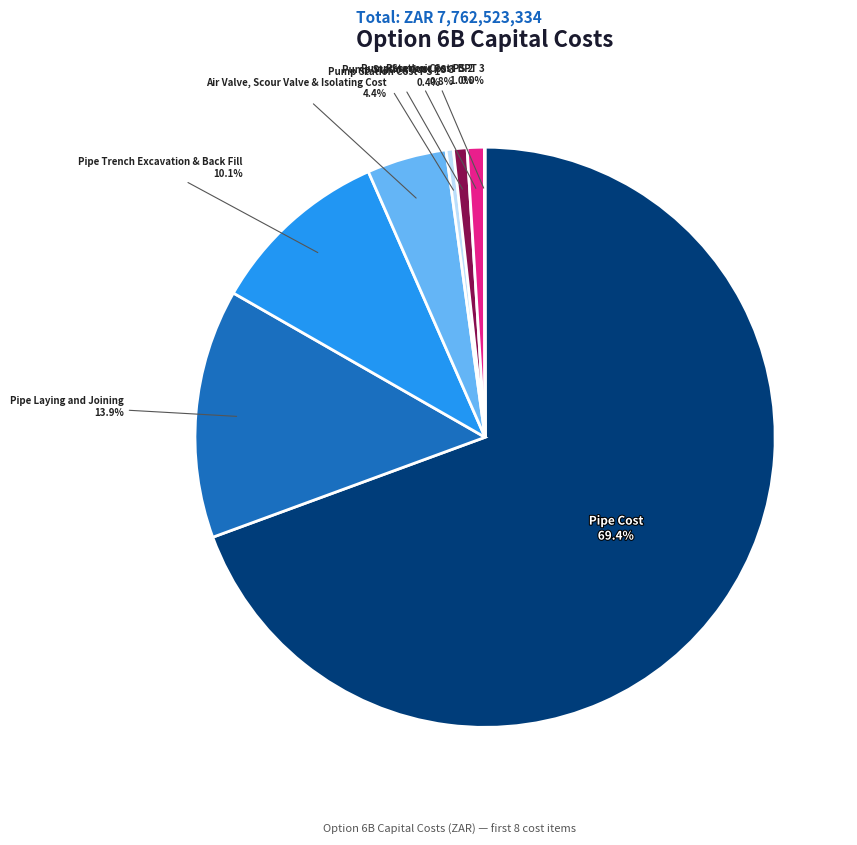

What is the ratio of the value at Pump Station Cost PS 3 to the value at Pump Station Cost PS 2?

0.8